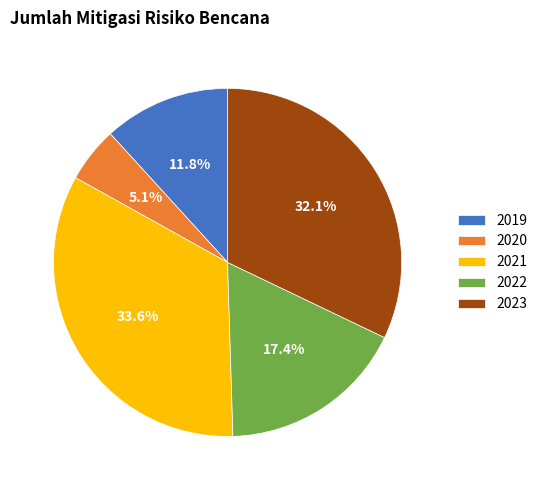

True or false: 2022 accounts for 29% of the total.

False